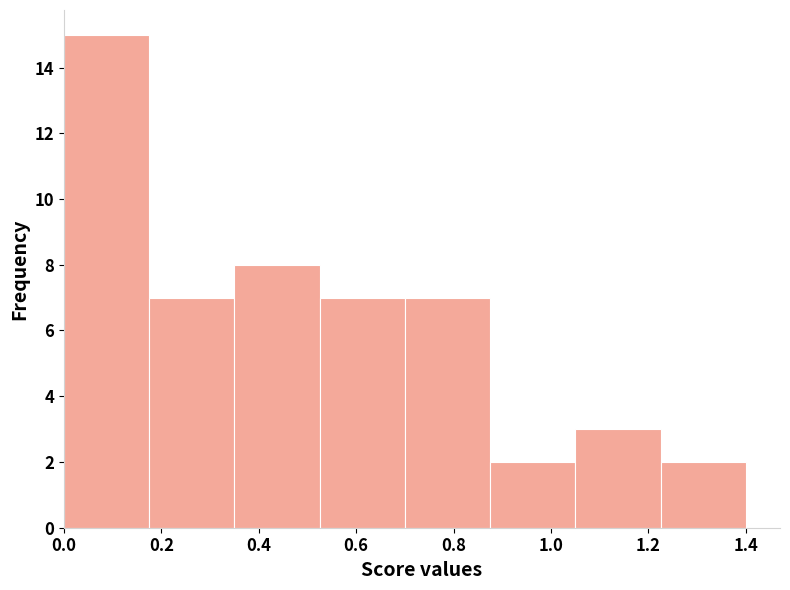

Over which range of the x-axis is the bar tallest?

0.000 to 0.175